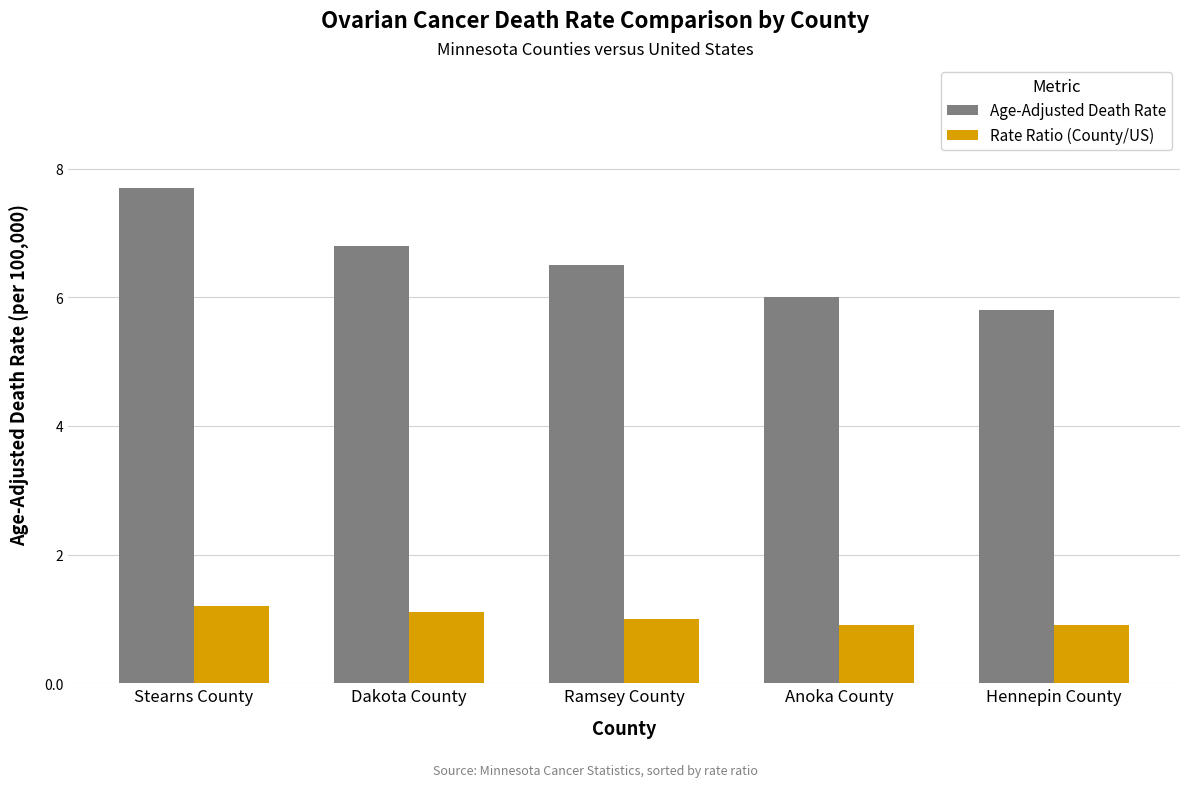

Count the Age-Adjusted Death Rate values in the range 6 to 7.

3